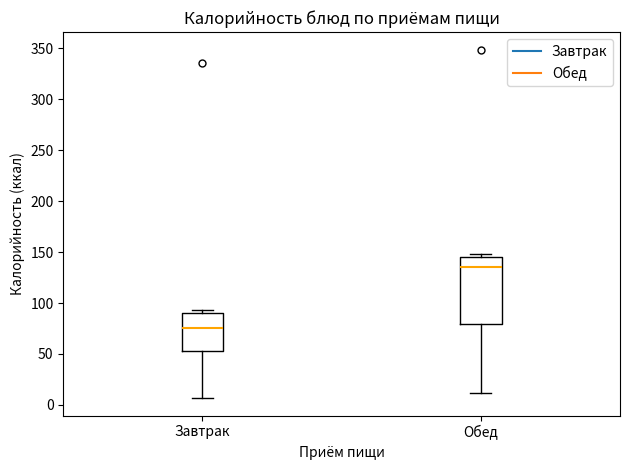

Reading left to right, read every box against the y-axis: the position of its median line, the range the box covers, and the ends of its whiskers. The values are not printed on the chart, so give them approximately, as read against the axis.

Завтрак: median 75, box 55 to 90, whiskers 5 to 95
Обед: median 135, box 80 to 145, whiskers 10 to 150